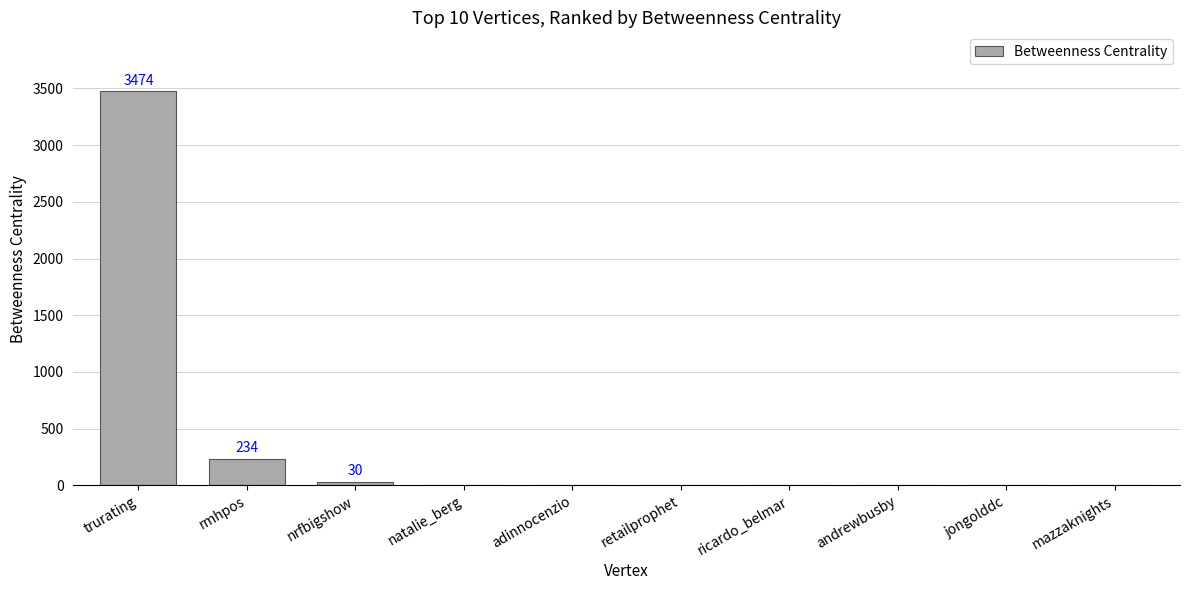

What is the sum of all values?

3738